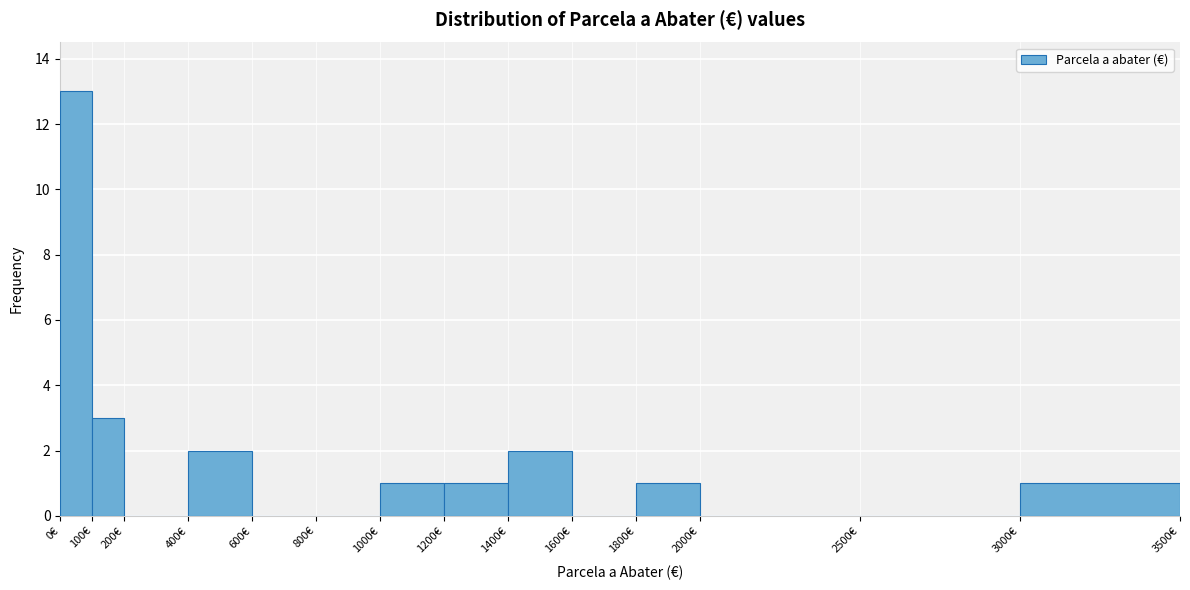

Over which range of the x-axis is the bar tallest?

0 to 100